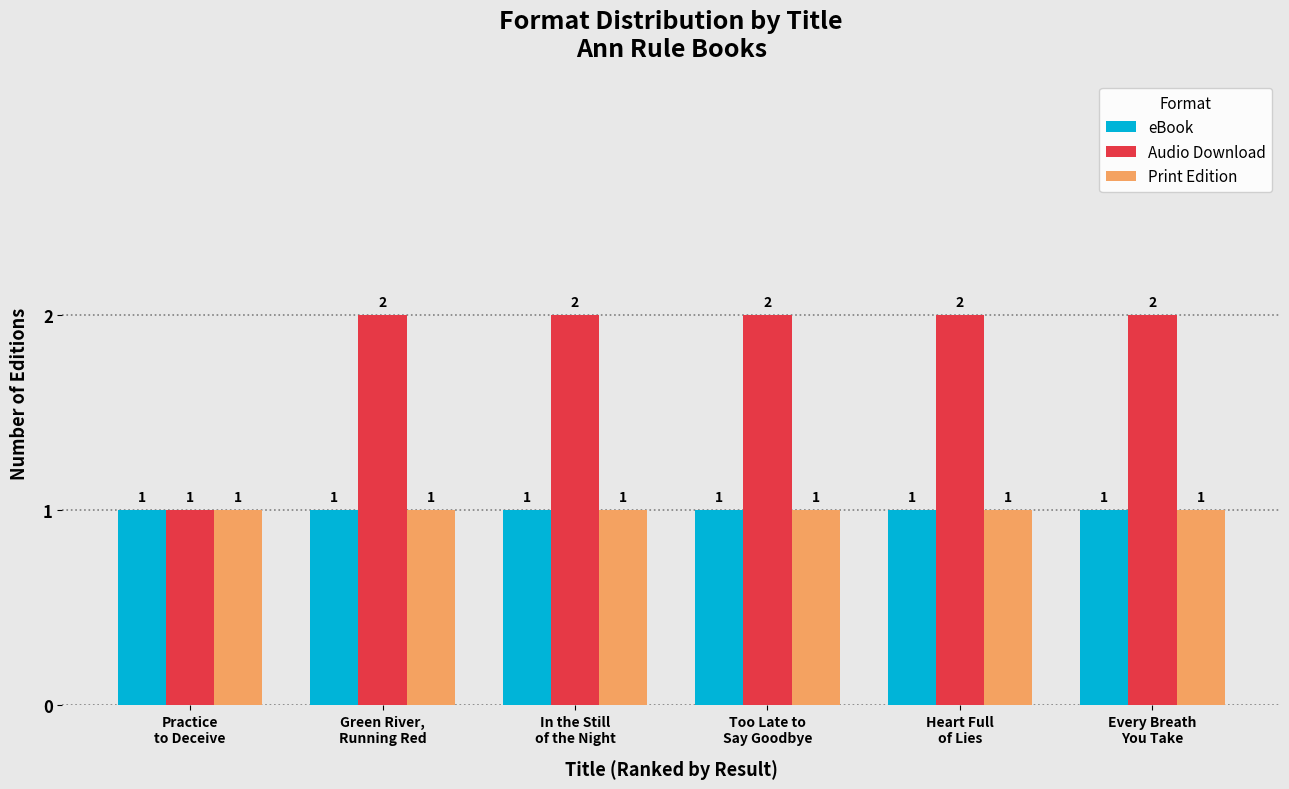

Reading left to right, what are all the values shown in this chart?

eBook: 1	1	1	1	1	1
Audio Download: 1	2	2	2	2	2
Print Edition: 1	1	1	1	1	1